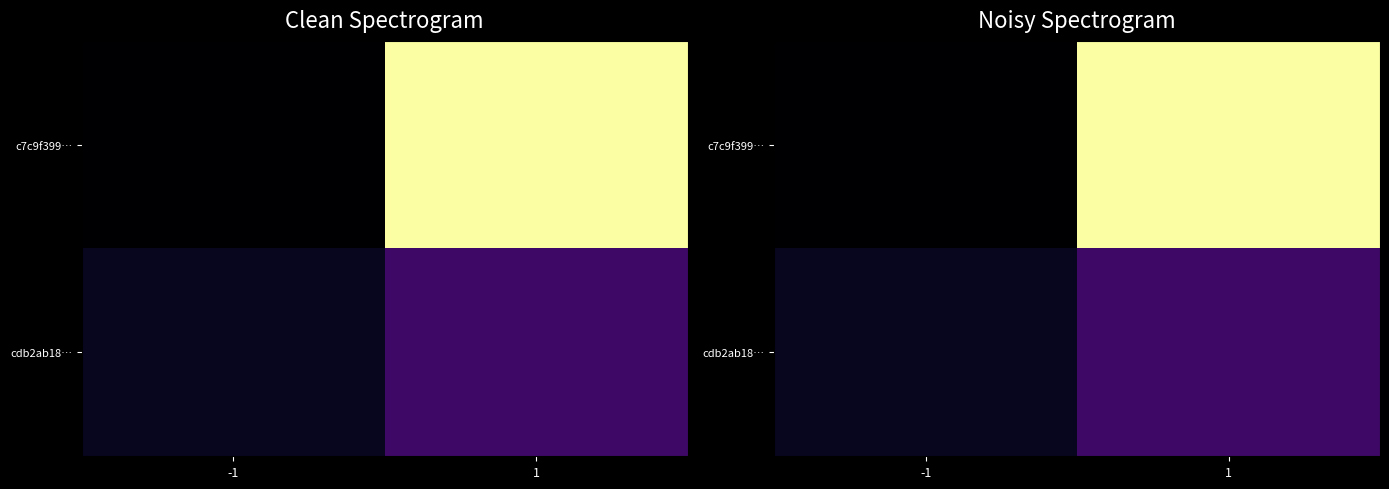

What is the difference between the maximum and minimum values in the c7c9f399… series?

36